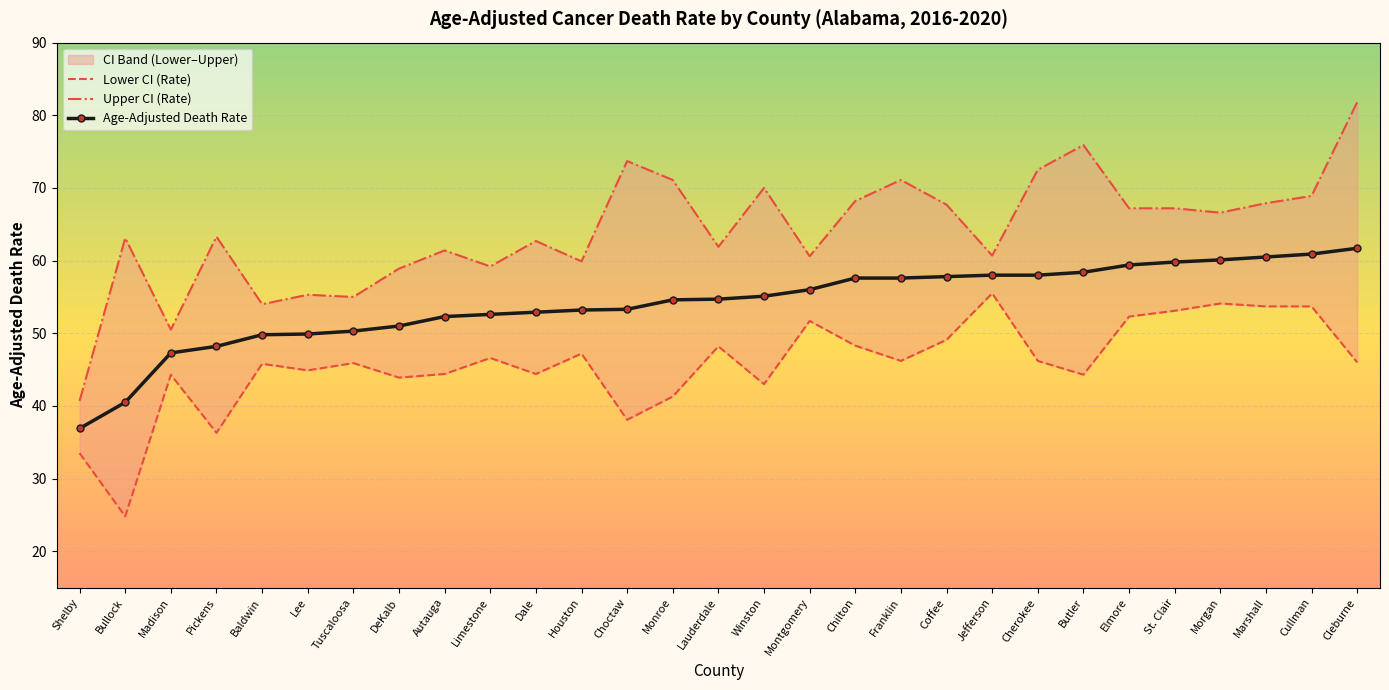

What are all the series names shown in the legend?

Lower CI (Rate), Upper CI (Rate), Age-Adjusted Death Rate